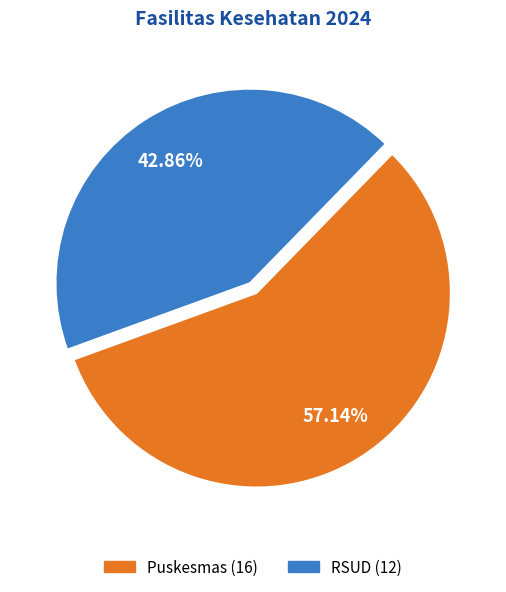

Do Puskesmas and RSUD together represent more than half of the pie?

Yes